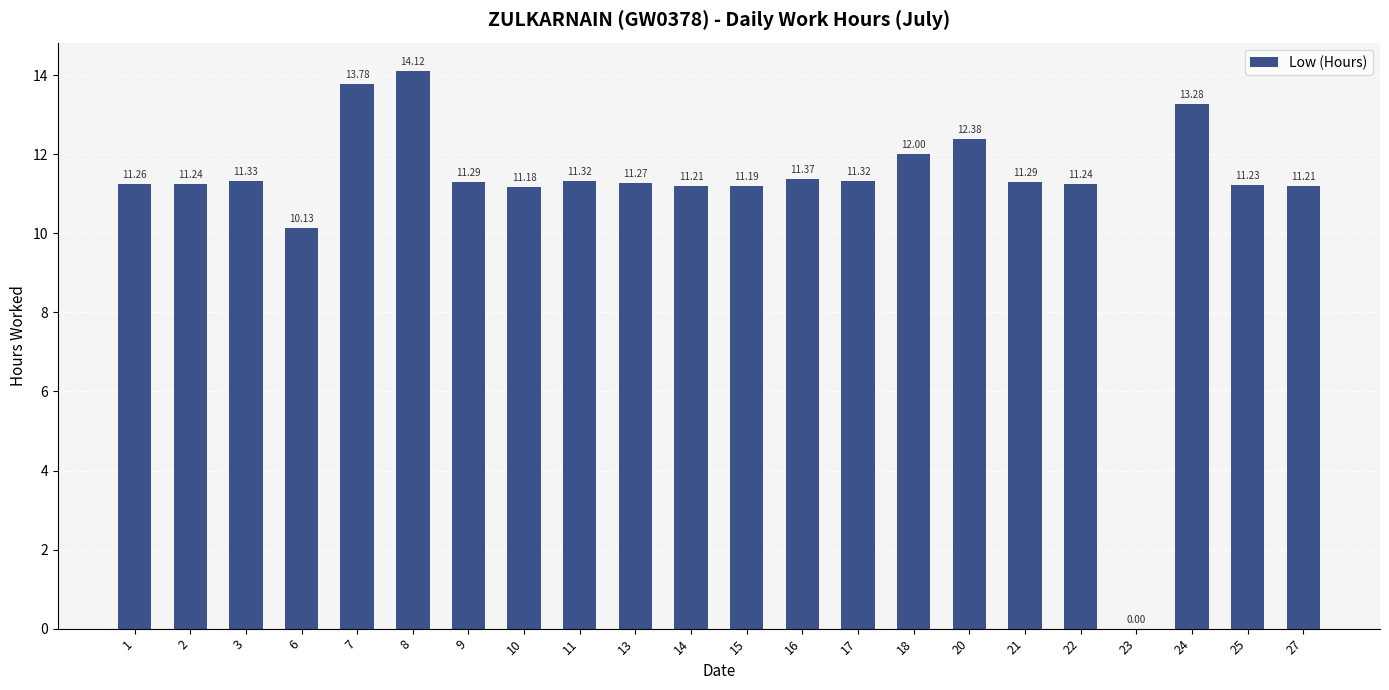

What is the approximate value at 20?

12.4